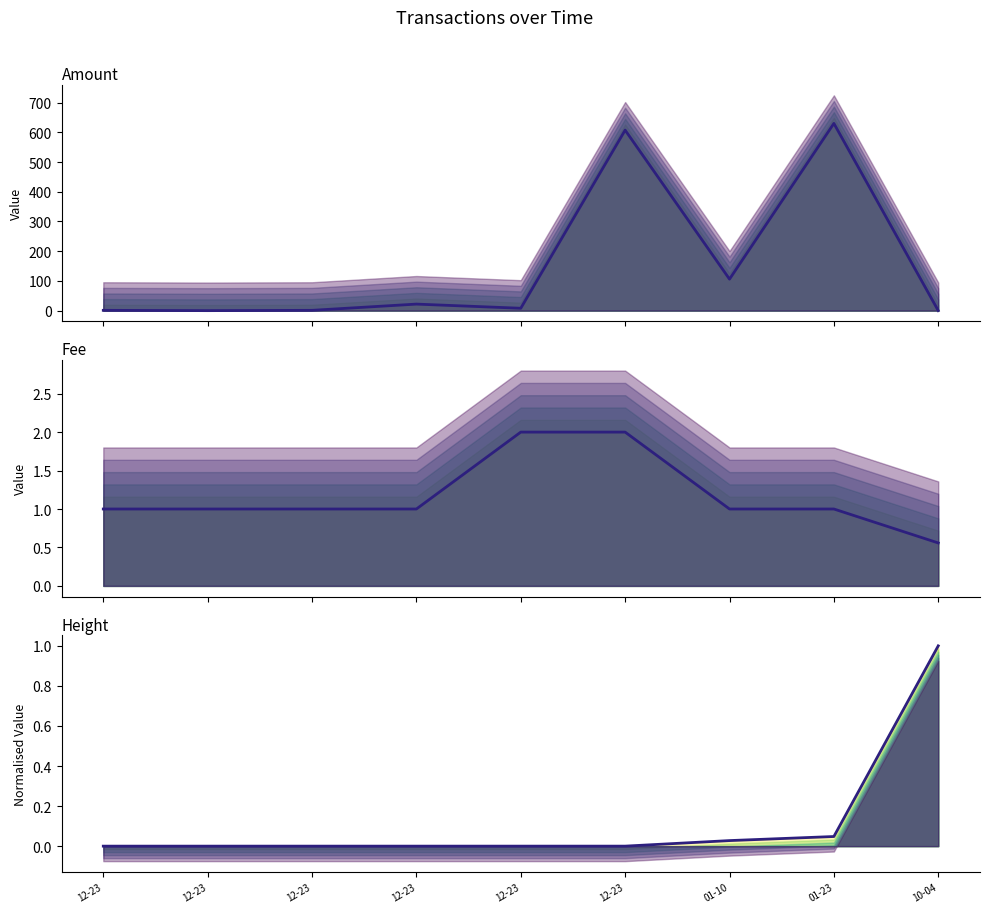

The value of Amount at 12-23 is 22.0. True or false?

True